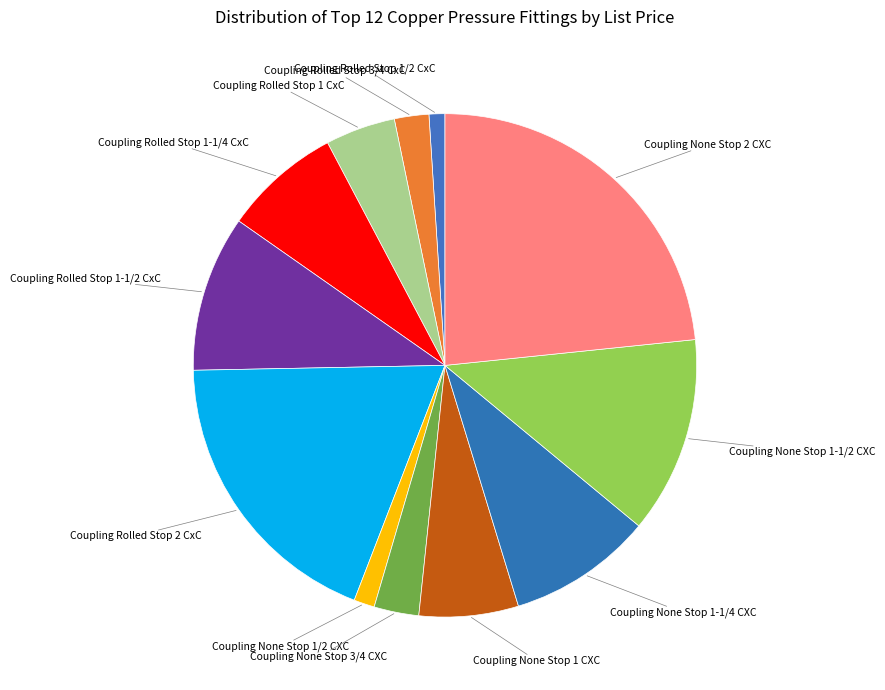

The Coupling Rolled Stop 1 CxC slice represents 19% of the pie. True or false?

False